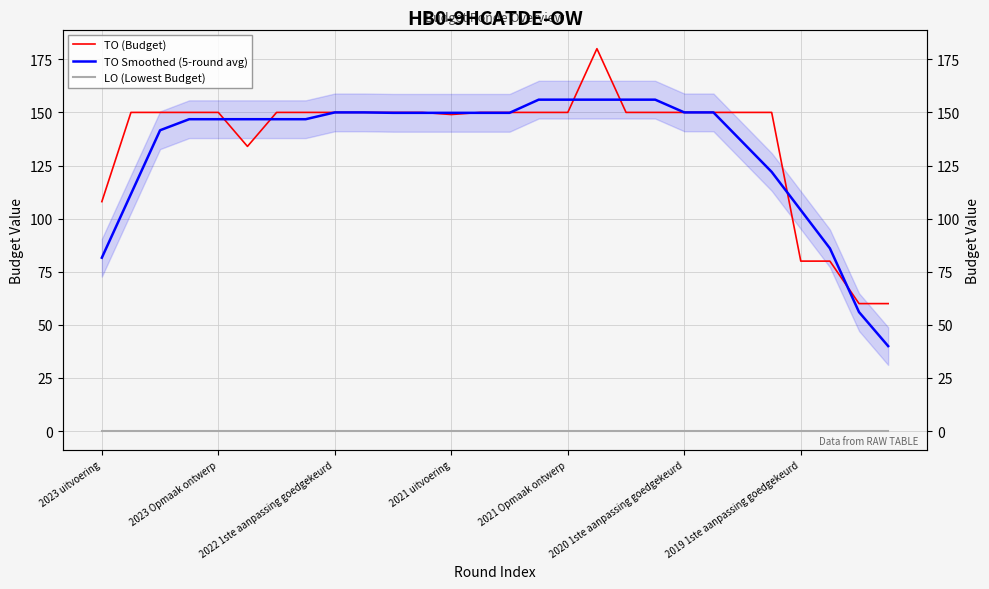

Count the number of data series in this chart.

3